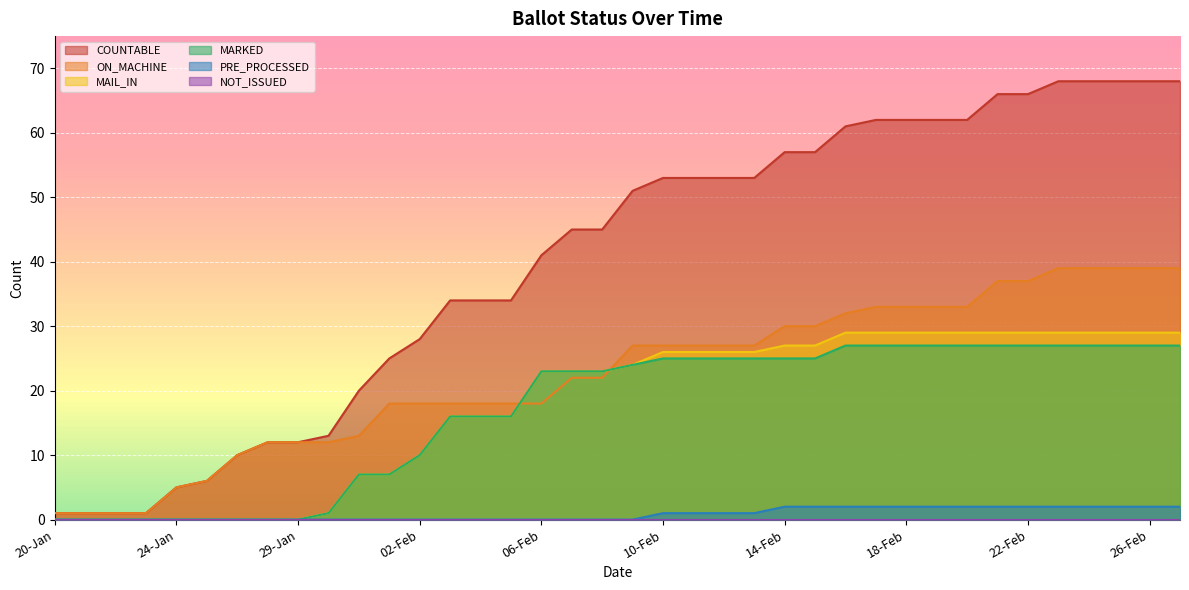

After their last crossing, which series has the higher values: MARKED or ON_MACHINE?

ON_MACHINE